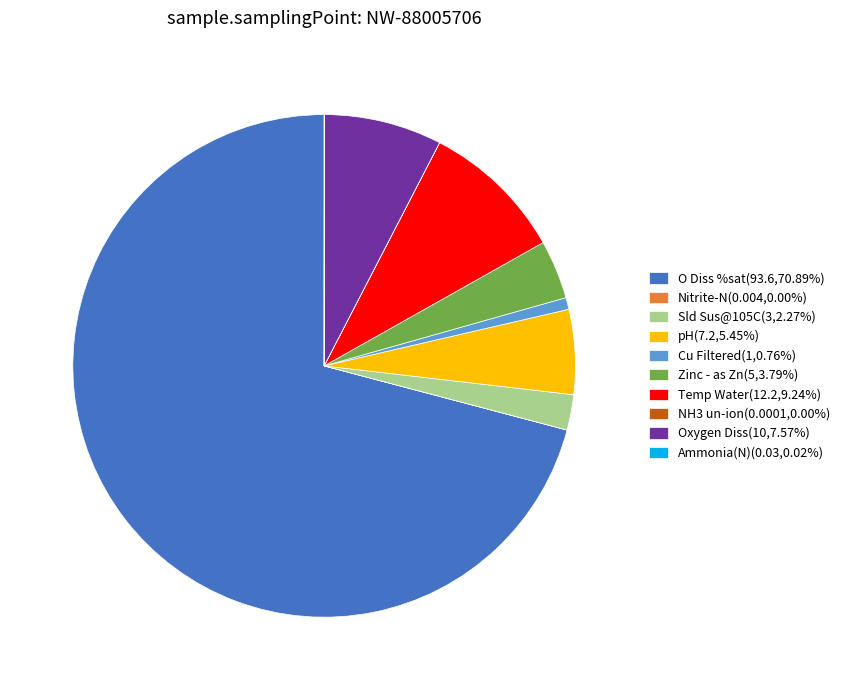

Does O Diss %sat represent more than half of the total?

Yes